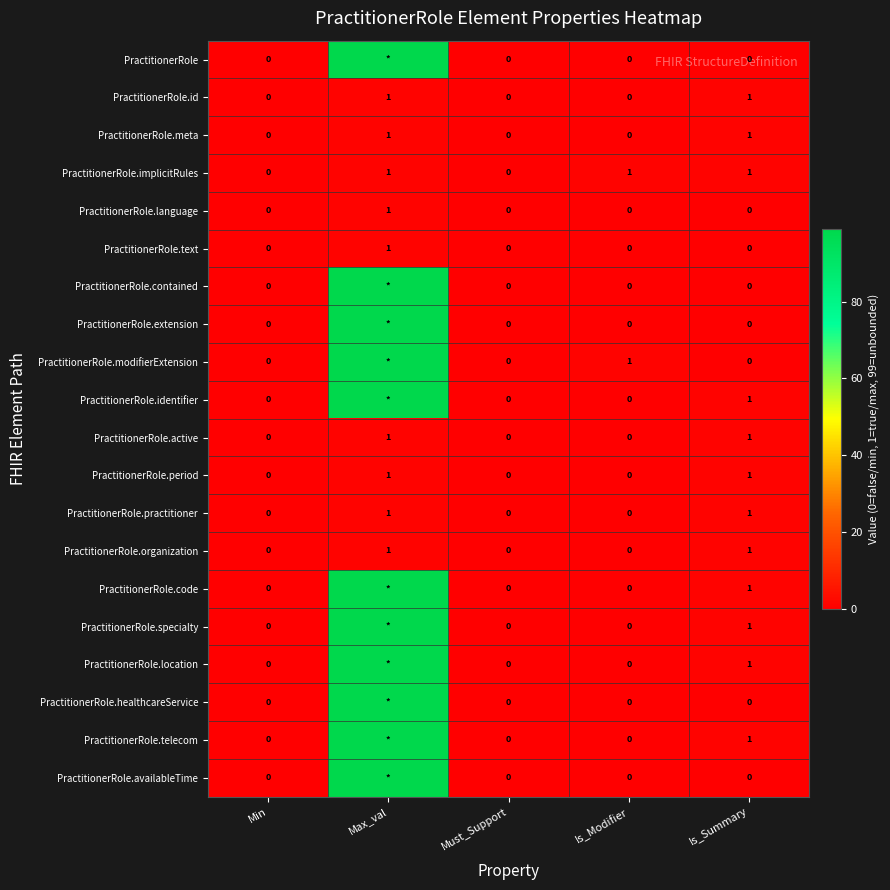

The value of PractitionerRole.organization at Min is 1. True or false?

False